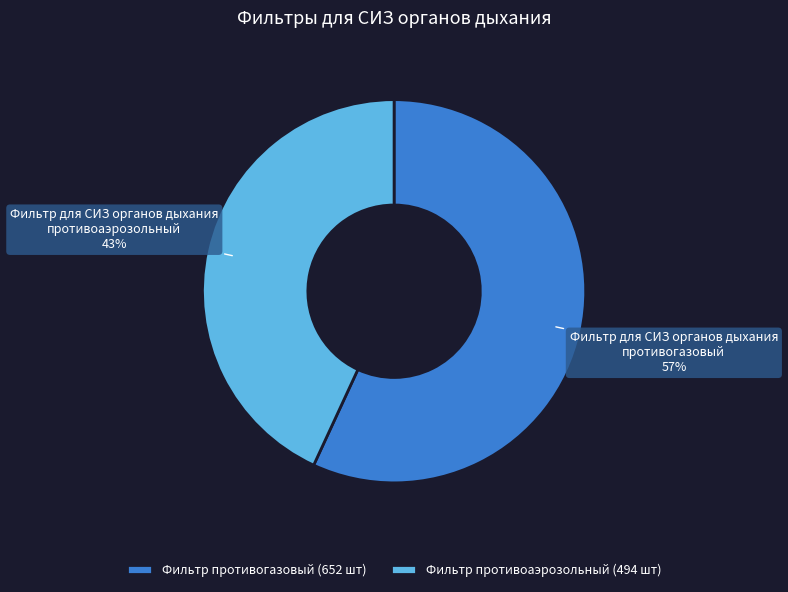

Which has a higher value, Фильтр для СИЗ органов дыхания противогазовый or Фильтр для СИЗ органов дыхания противоаэрозольный?

Фильтр для СИЗ органов дыхания противогазовый